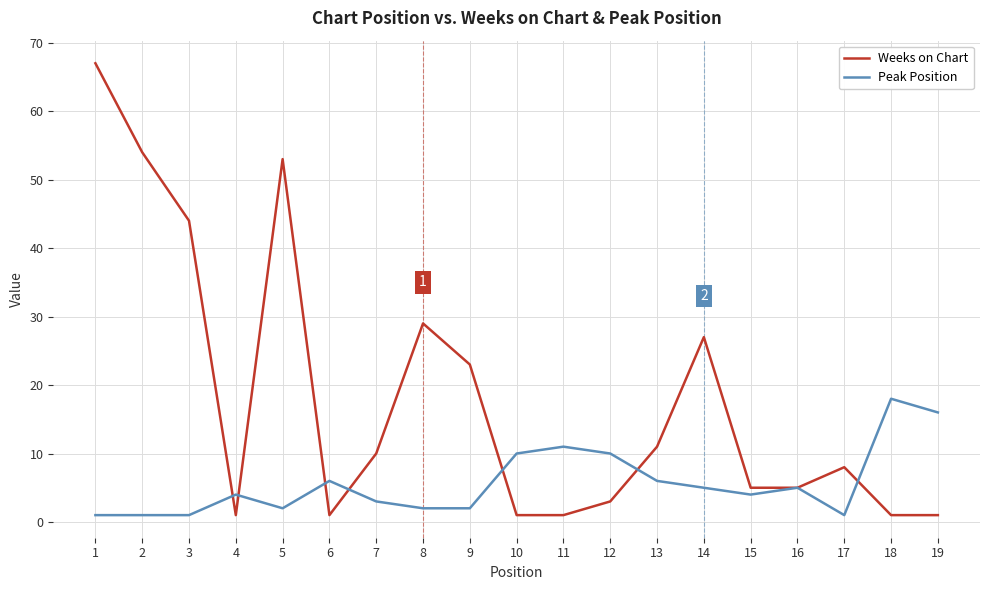

What is the smallest value displayed?

1